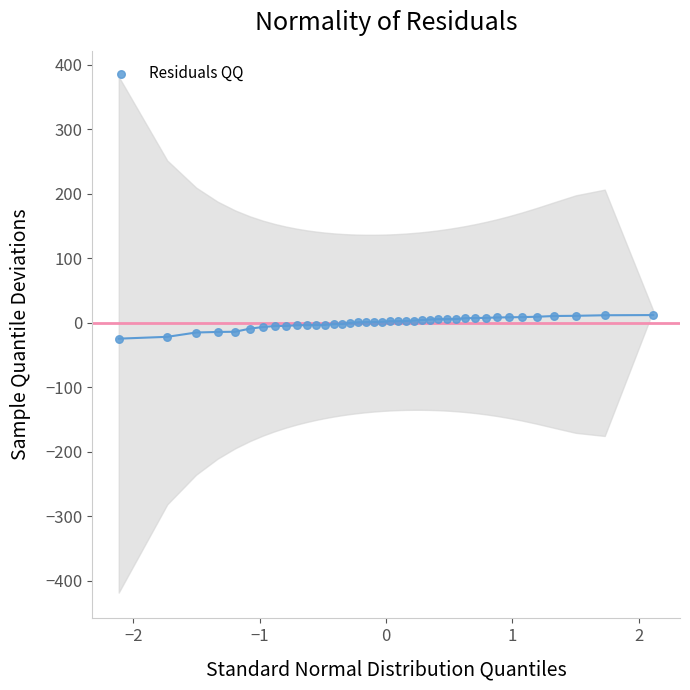

What is the range of Y values (max minus min)?

36.6